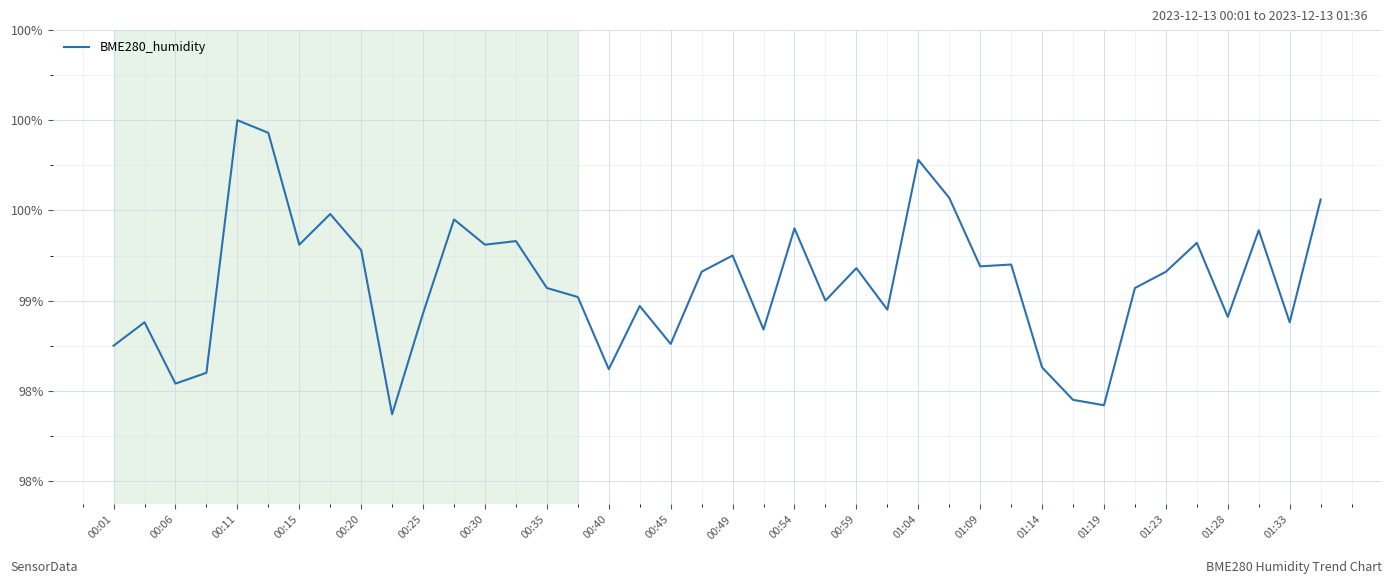

Reading right to left, list all the values displayed in this chart.

99.6	98.9	99.4	98.9	99.3	99.2	99.1	98.4	98.5	98.6	99.2	99.2	99.6	99.8	99.0	99.2	99.0	99.4	98.8	99.2	99.2	98.8	99.0	98.6	99.0	99.1	99.3	99.3	99.5	98.9	98.4	99.3	99.5	99.3	99.9	100.0	98.6	98.5	98.9	98.8